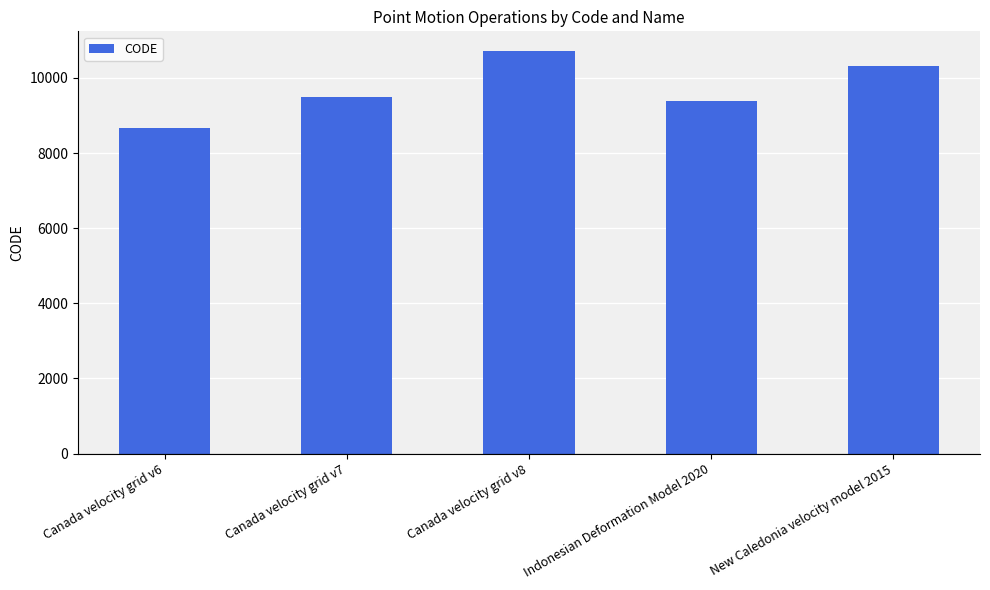

Reading left to right, list all the values displayed in this chart.

8676	9483	10707	9375	10323